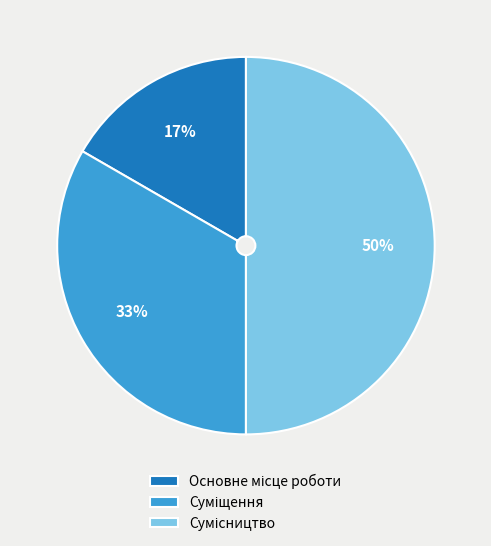

To the nearest percent, what is the difference between the largest and smallest slice percentages?

33%